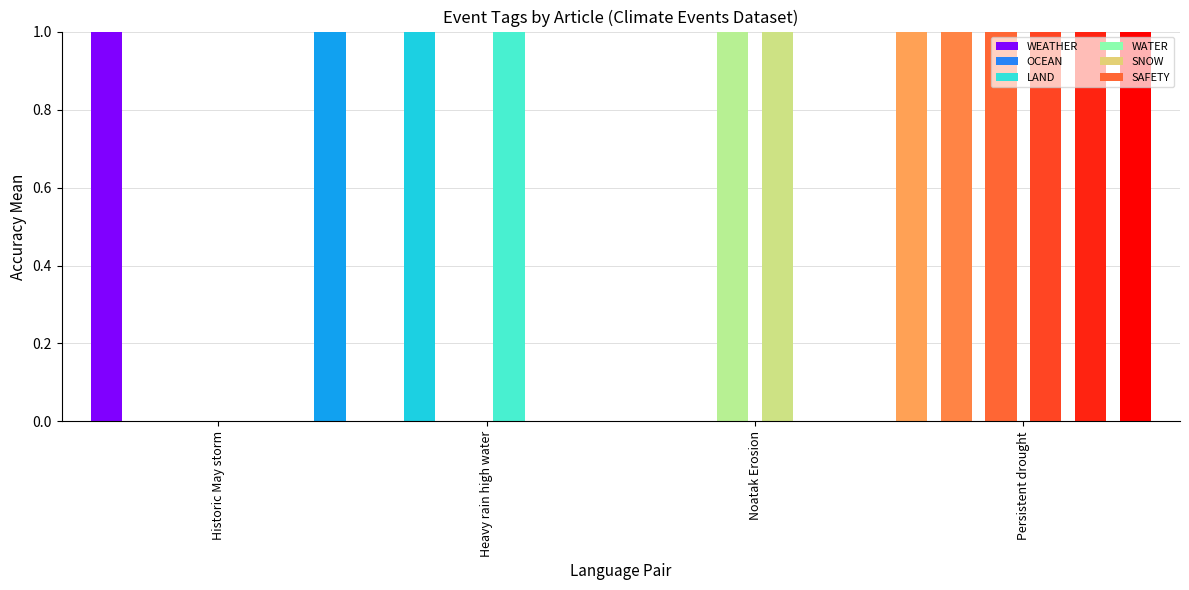

Is it true that SNOW equals 0 at 206794B3
Historic May storm?

True